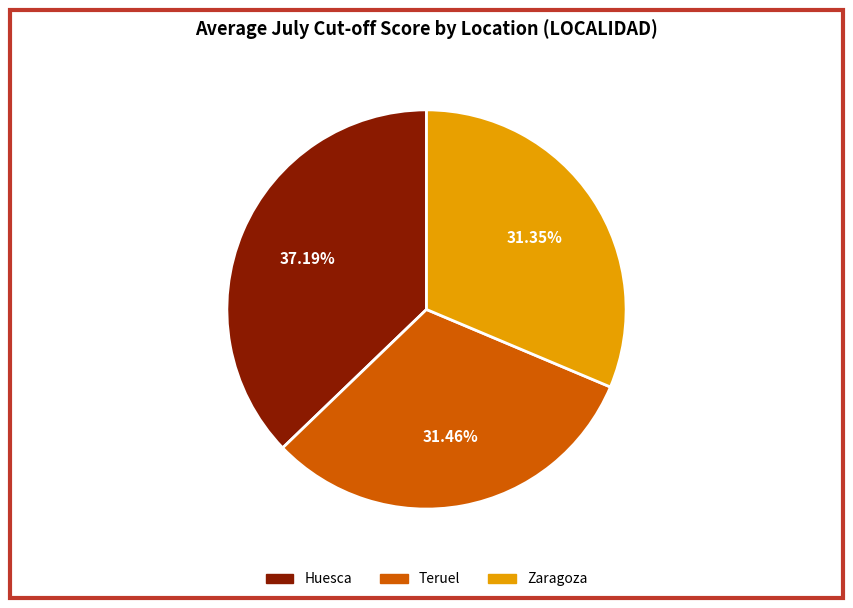

Is there any slice that represents more than half of the pie?

No